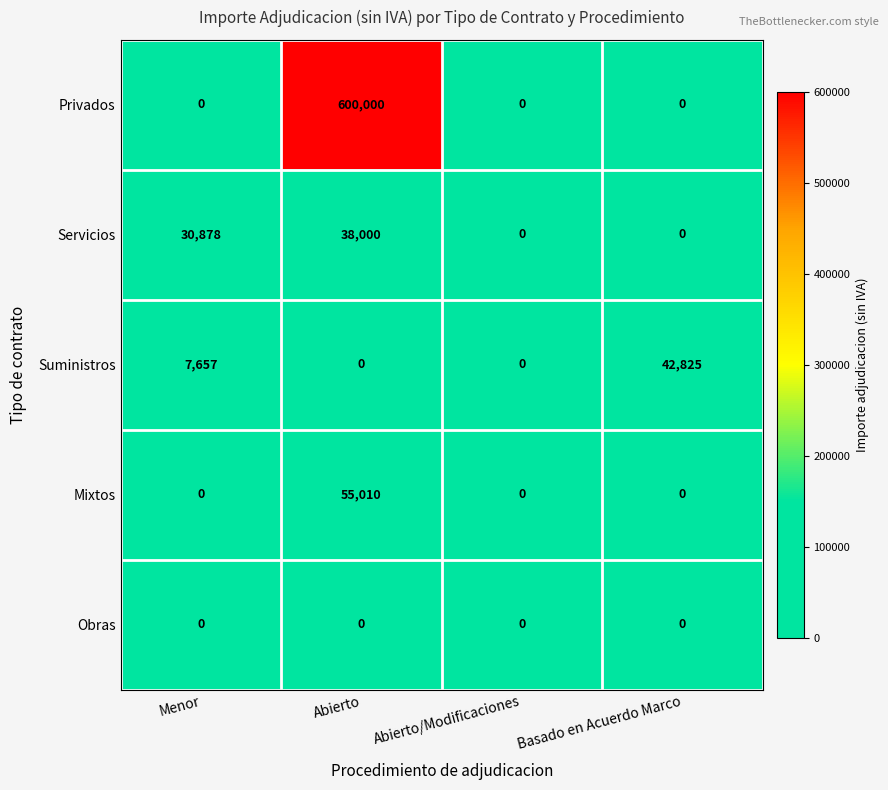

Which series changed the most between Abierto and Basado en Acuerdo Marco?

Privados